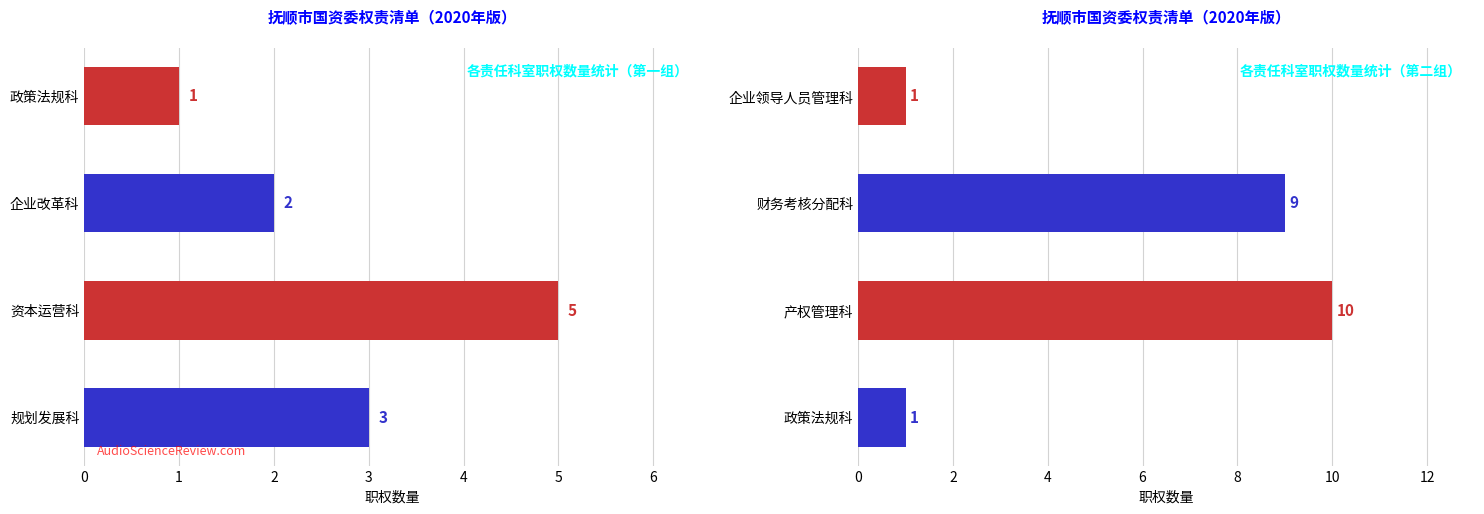

The chart shows a value of 12 at 5. True or false?

False